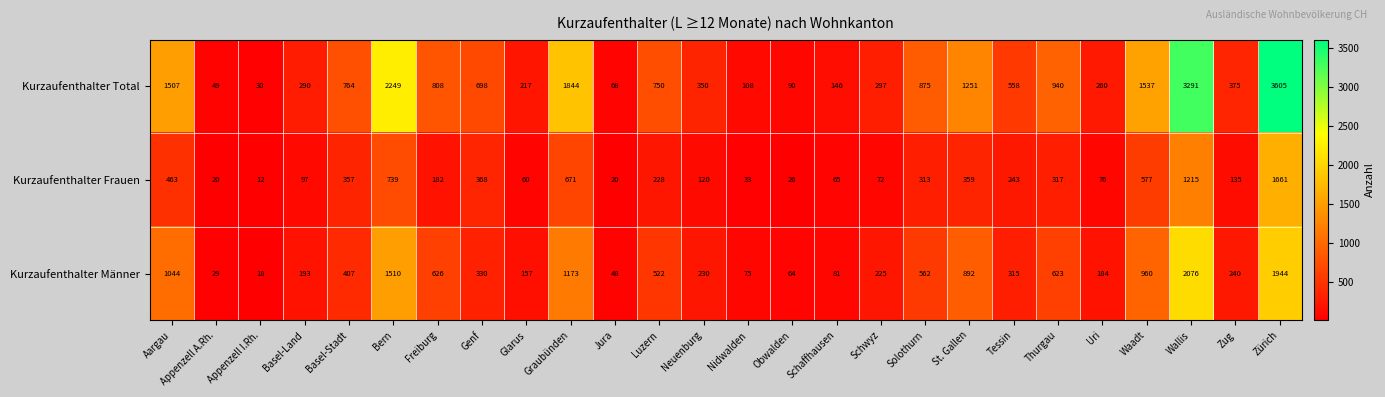

How many categories are shown in the chart?

26